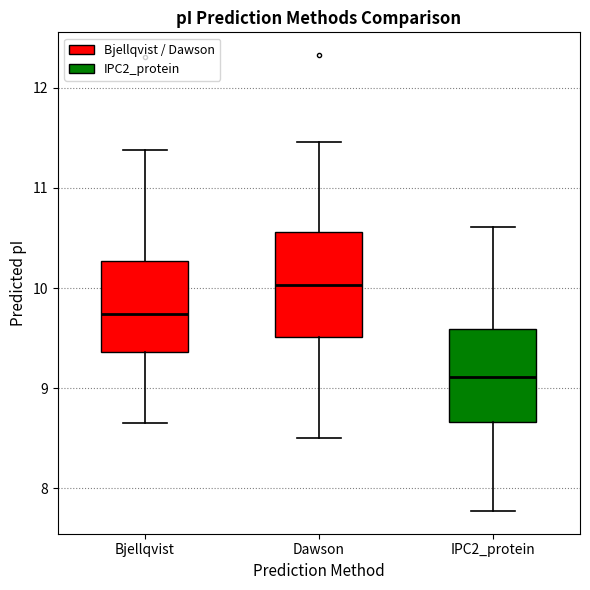

Reading left to right, read every box against the y-axis: the position of its median line, the range the box covers, and the ends of its whiskers. The values are not printed on the chart, so give them approximately, as read against the axis.

Bjellqvist: median 9.7, box 9.4 to 10.3, whiskers 8.7 to 11.4
Dawson: median 10.0, box 9.5 to 10.6, whiskers 8.5 to 11.5
IPC2_protein: median 9.1, box 8.7 to 9.6, whiskers 7.8 to 10.6